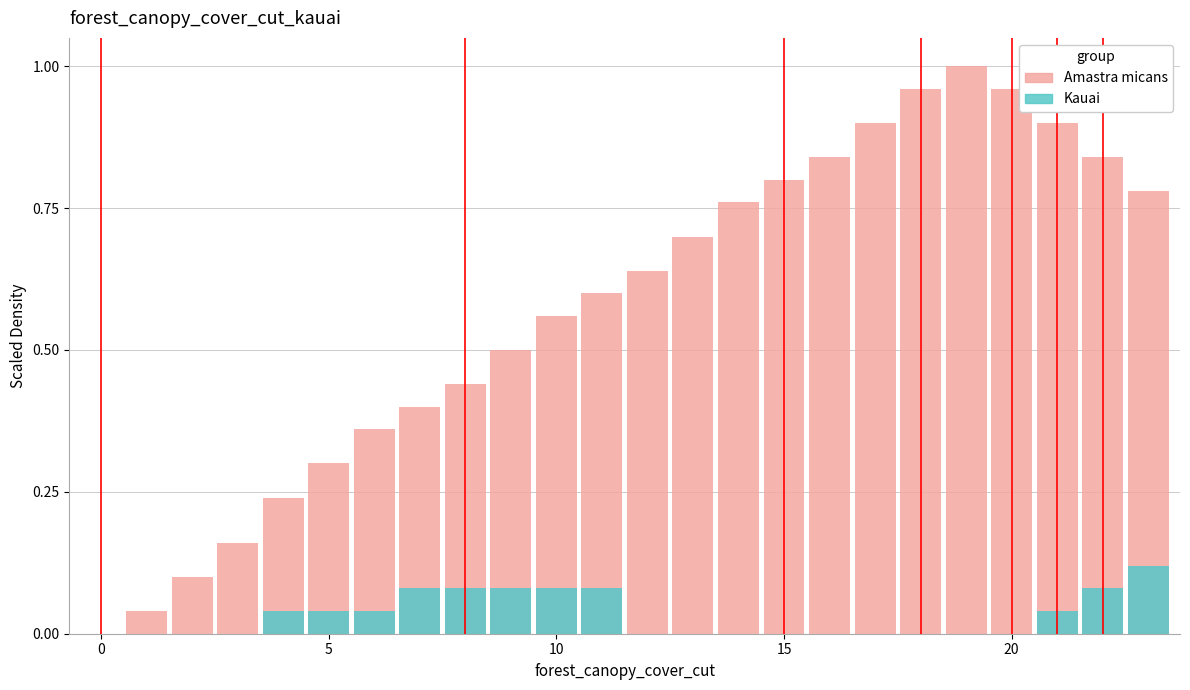

Which category has the highest value in the Amastra micans series?

19